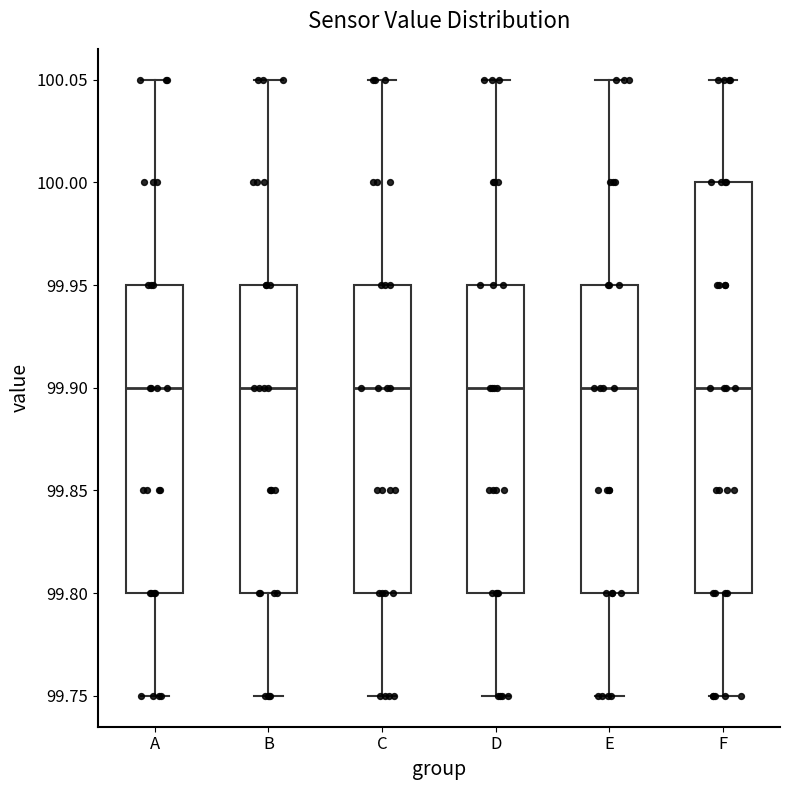

Reading left to right, read every box against the y-axis: the position of its median line, the range the box covers, and the ends of its whiskers. The values are not printed on the chart, so give them approximately, as read against the axis.

A: median 99.90, box 99.80 to 99.95, whiskers 99.75 to 100.05
B: median 99.90, box 99.80 to 99.95, whiskers 99.75 to 100.05
C: median 99.90, box 99.80 to 99.95, whiskers 99.75 to 100.05
D: median 99.90, box 99.80 to 99.95, whiskers 99.75 to 100.05
E: median 99.90, box 99.80 to 99.95, whiskers 99.75 to 100.05
F: median 99.90, box 99.80 to 100.00, whiskers 99.75 to 100.05